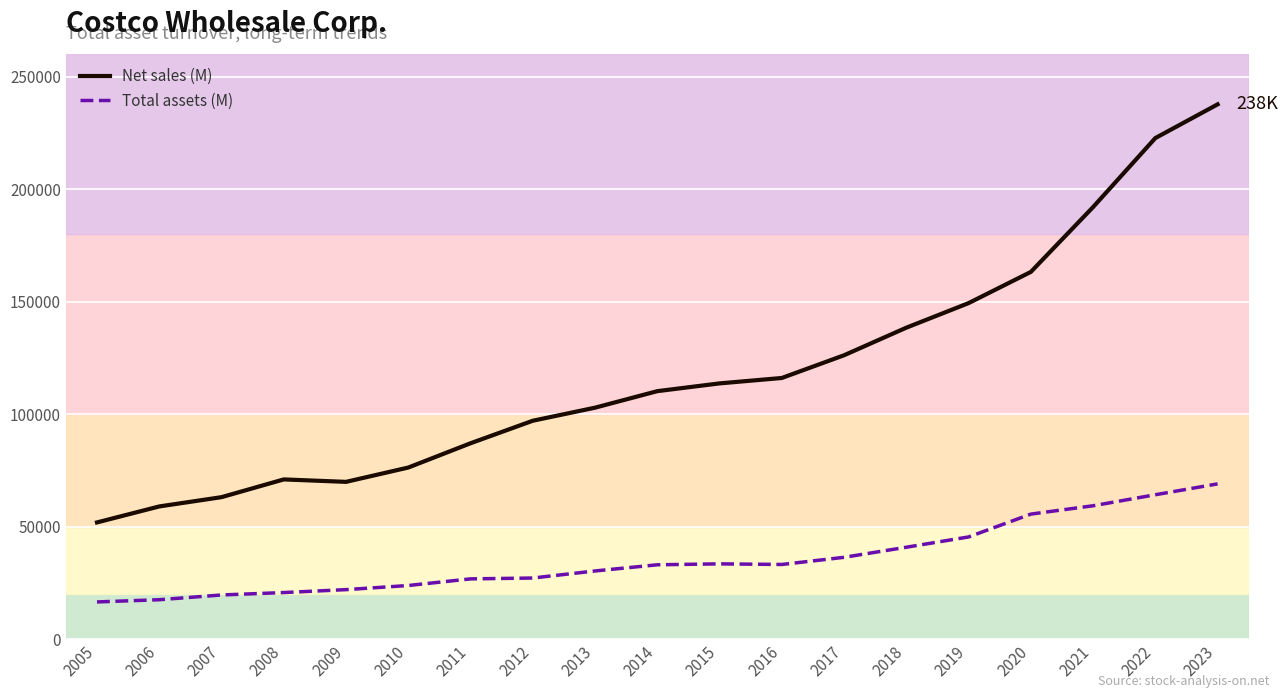

What is the difference between the highest and lowest values at 2022?

158564